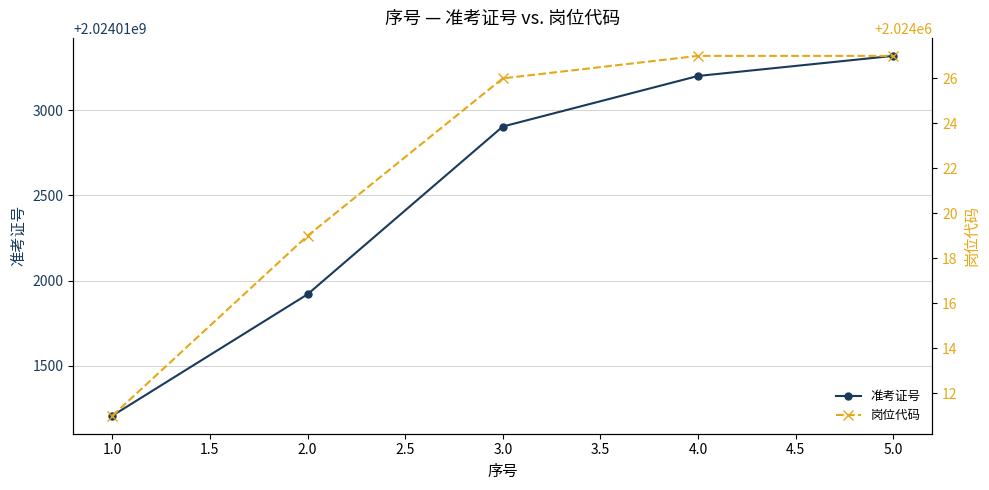

What are all the series names shown in the legend?

准考证号, 岗位代码